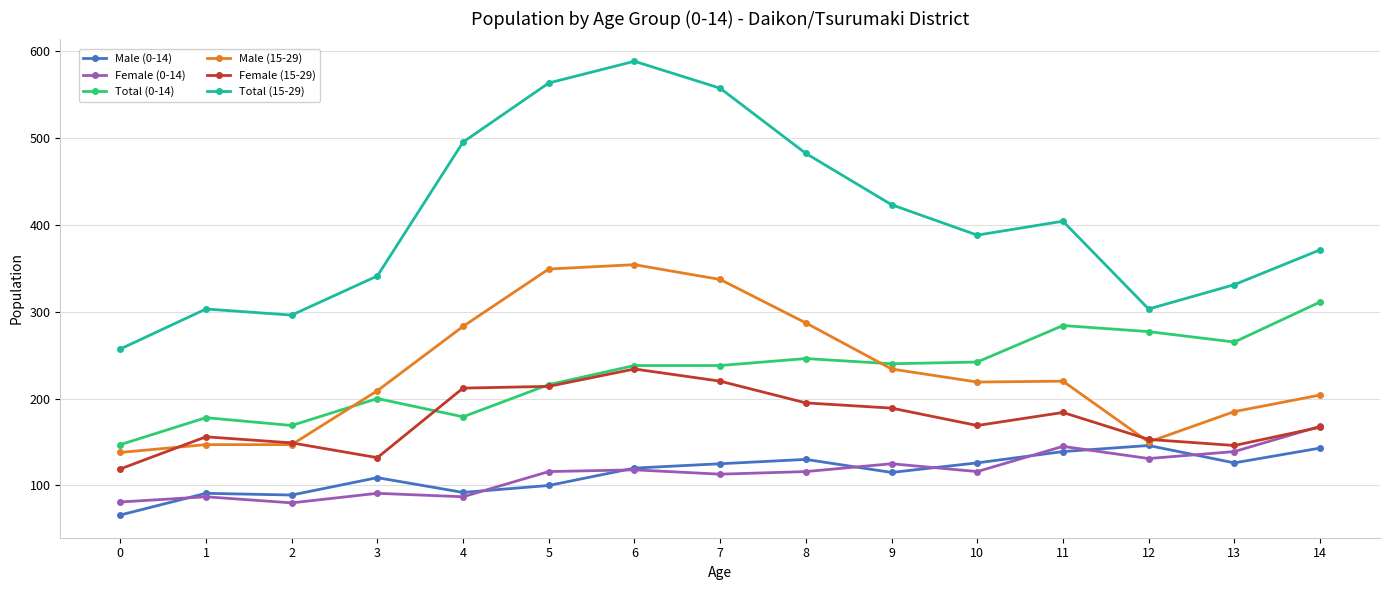

True or false: Male (0-14) and Total (15-29) cross at least once.

False